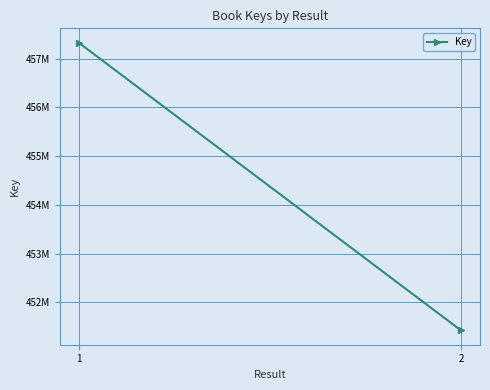

Reading right to left, transcribe all the data shown in this chart.

2=451424988	1=457329976